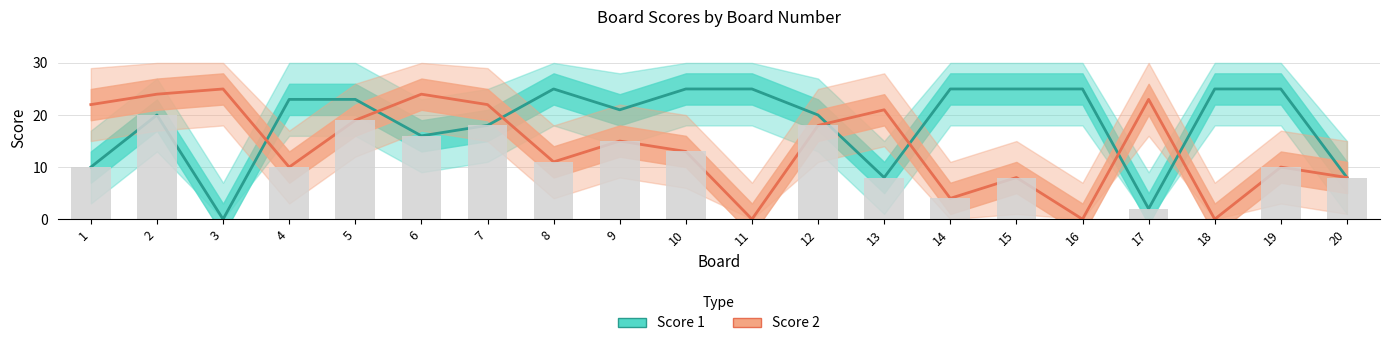

What is the greatest value displayed?

25